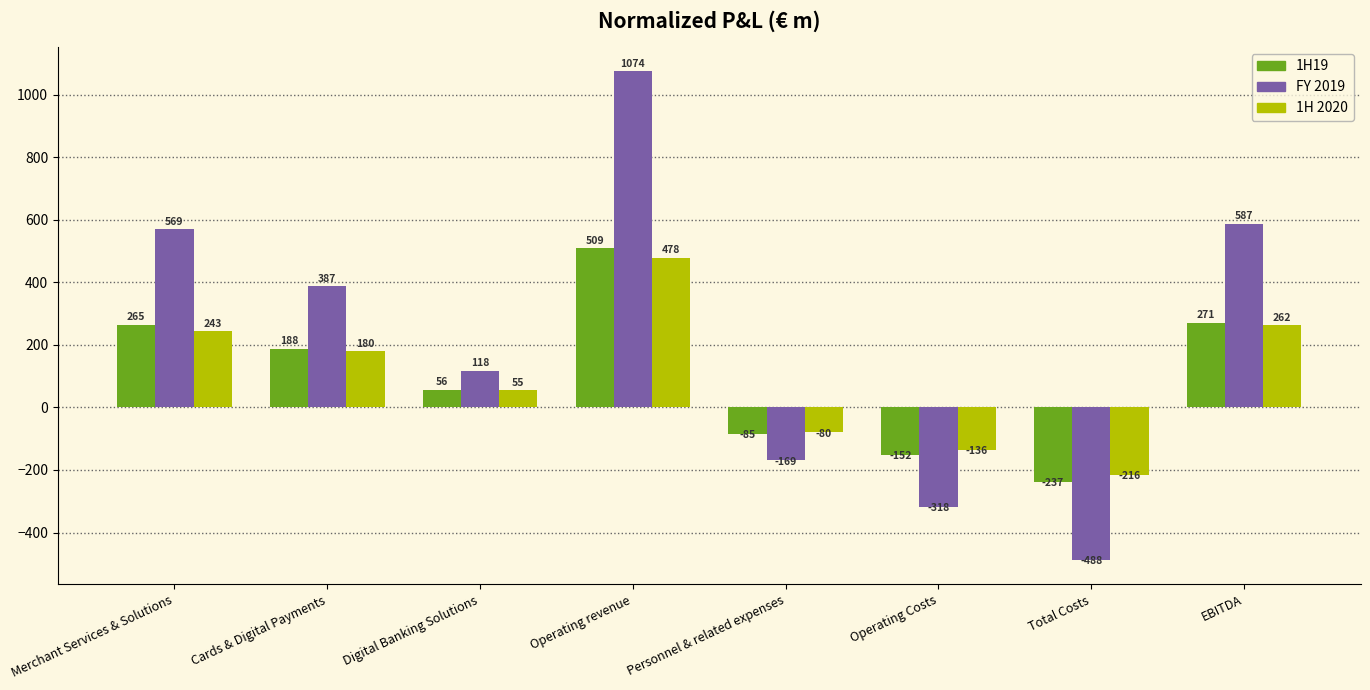

Is it true that 1H 2020 equals 261.8 at EBITDA?

True